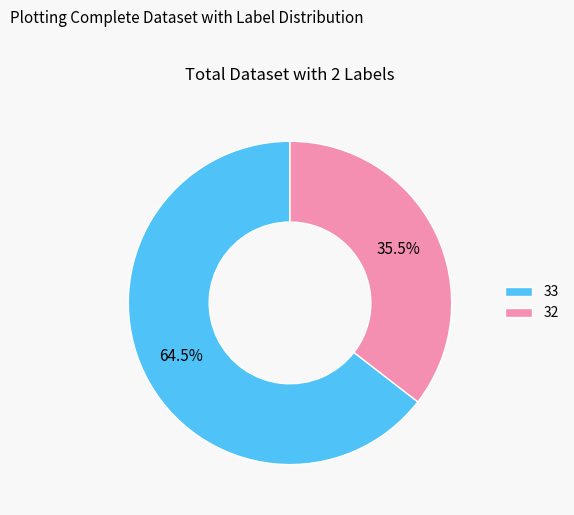

True or false: 33 accounts for 55% of the total.

False